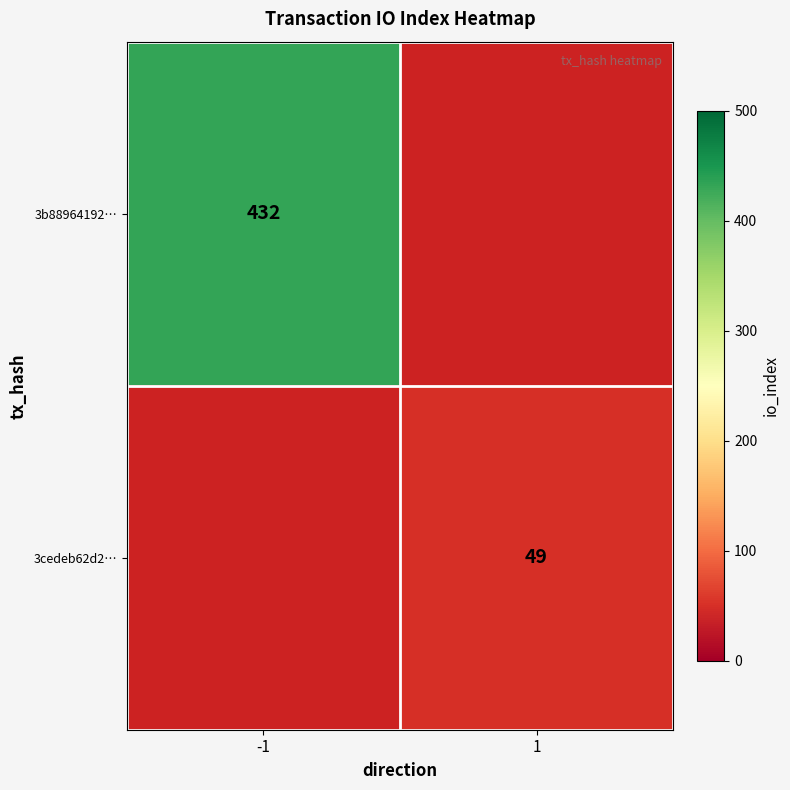

Is the value of 3b88964192… at -1 greater than the value of 3cedeb62d2… at 1?

Yes